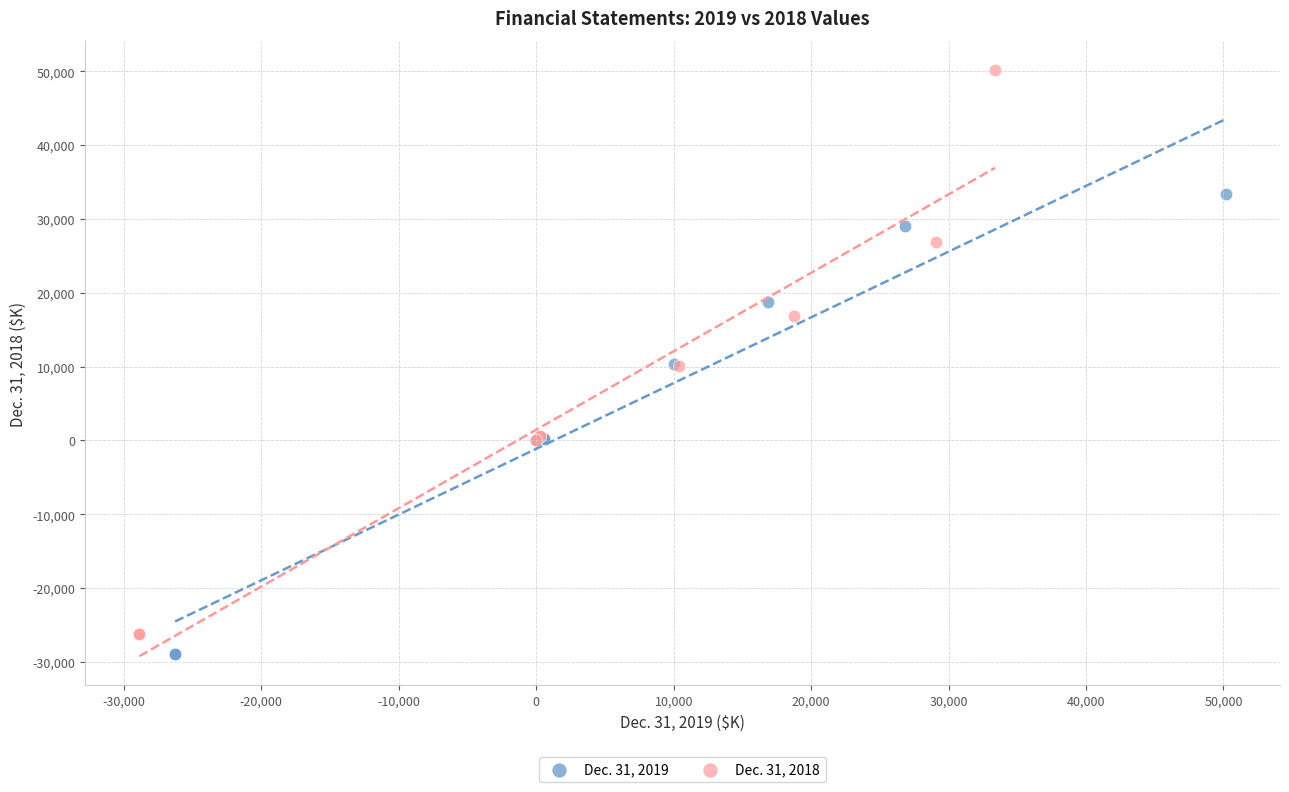

Which series has the largest Y range (max minus min)?

Dec. 31, 2018